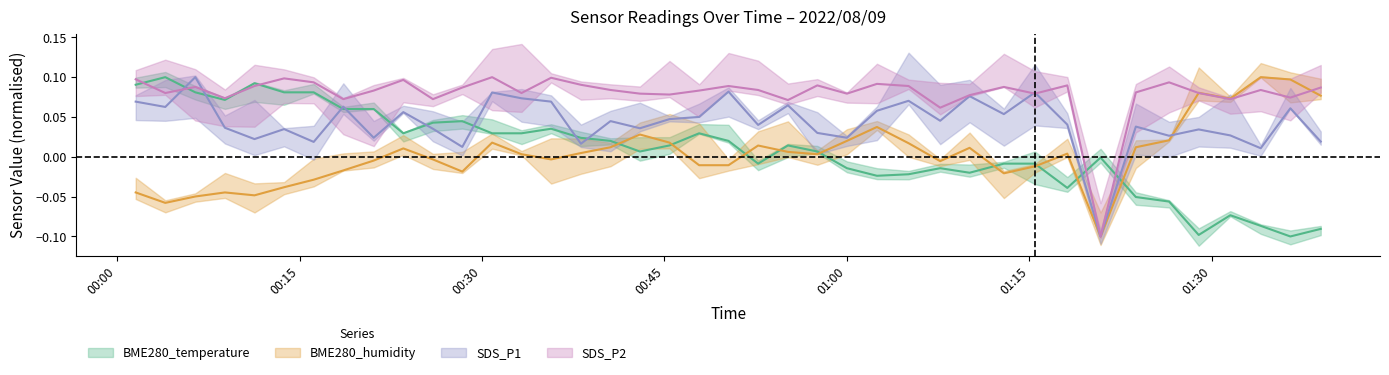

What position from the left is 2022/08/09 01:02:28?

26